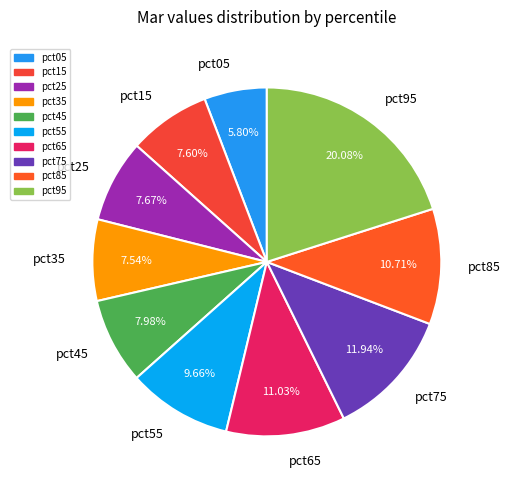

What is the largest slice in the pie chart?

pct95